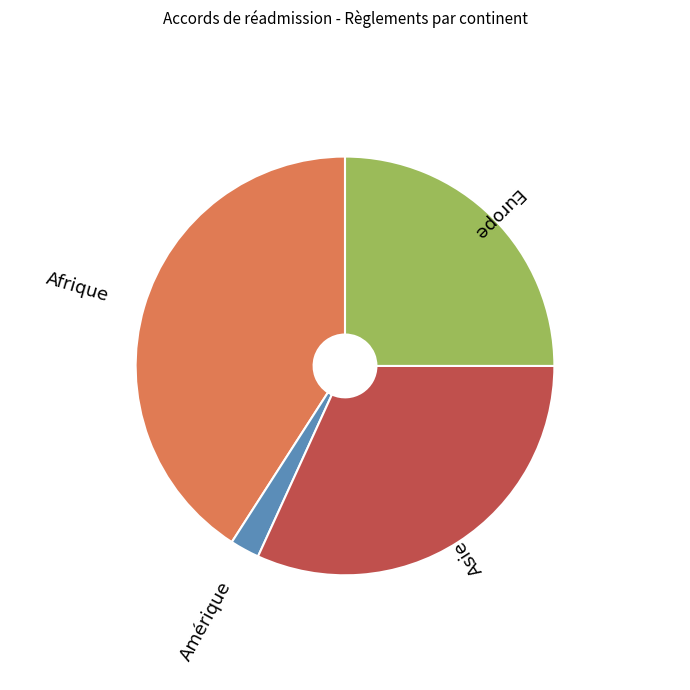

Rank the categories by value from highest to lowest.

Afrique, Asie, Europe, Amérique